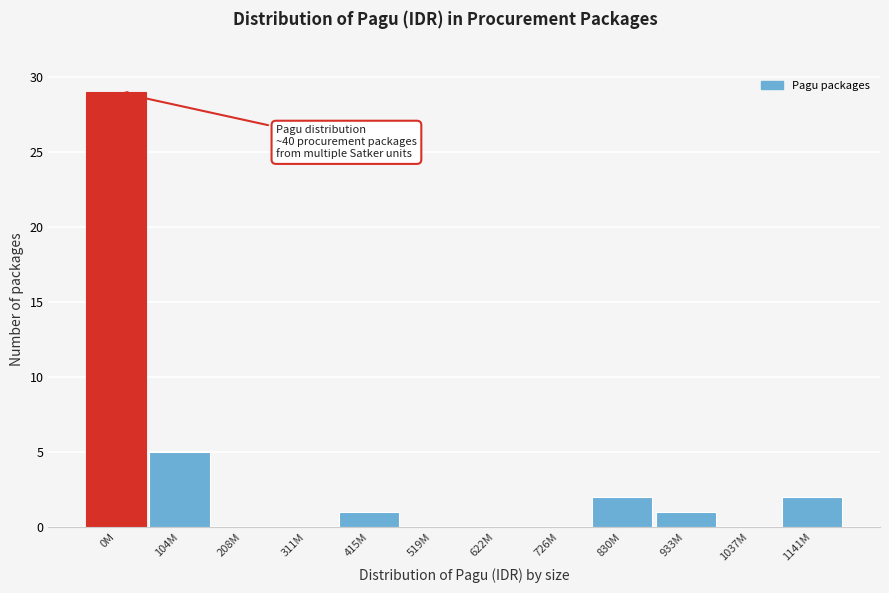

Reading left to right, extract all data points from this chart.

0M=29	104M=5	208M=0	311M=0	415M=1	519M=0	622M=0	726M=0	830M=2	933M=1	1037M=0	1141M=2